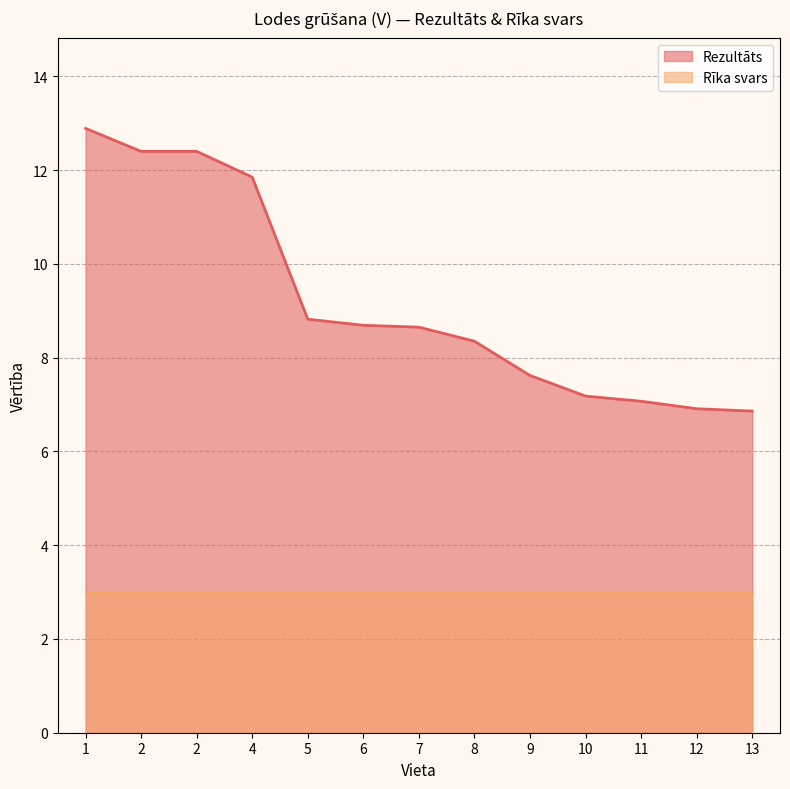

What is the average value?

9.2